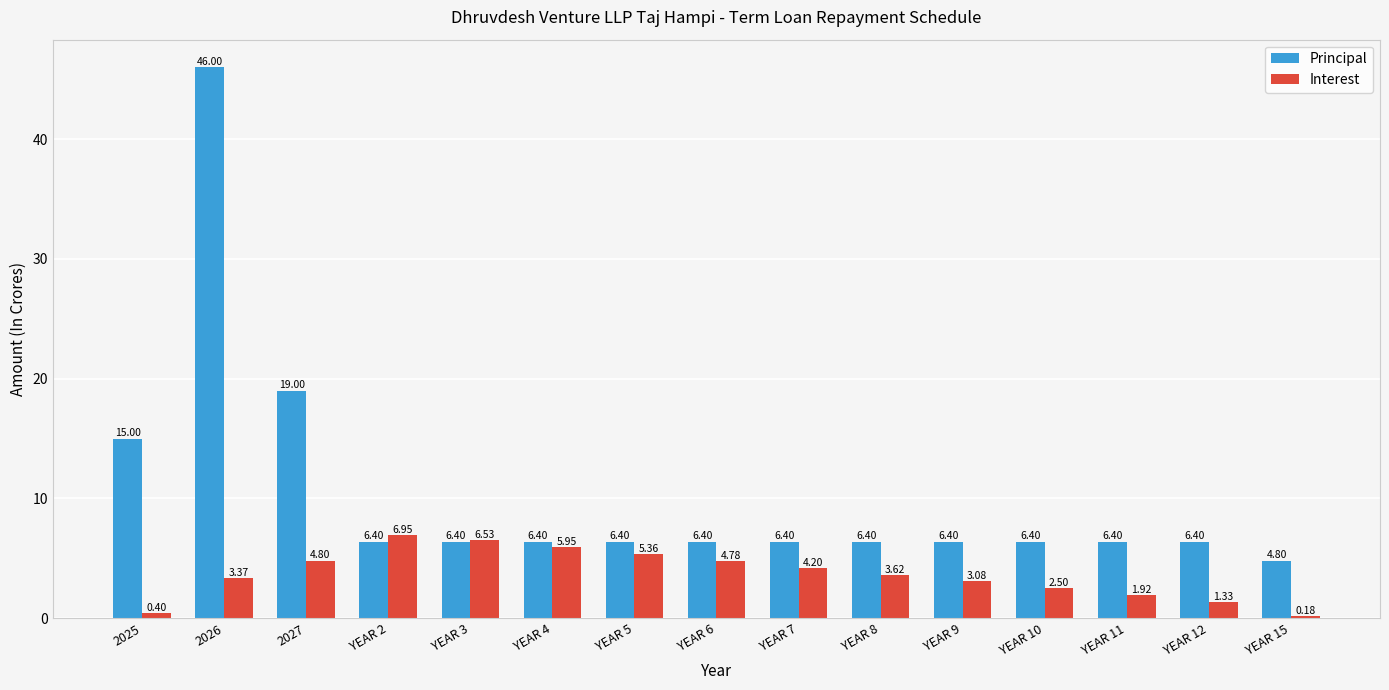

Which series has the largest total across all categories?

Principal